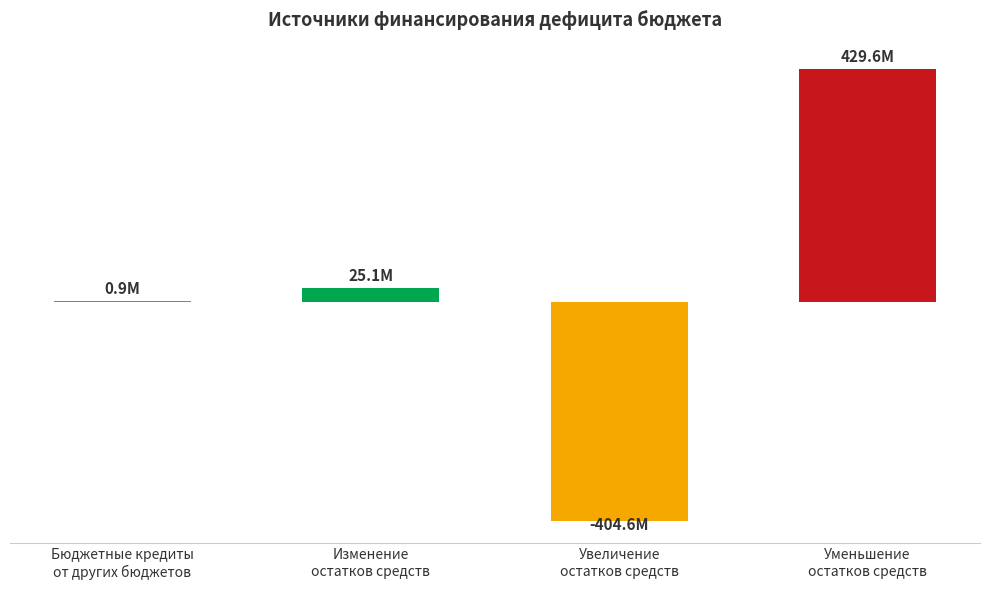

True or false: the data shows 429631040.9 at Уменьшение
остатков средств.

True